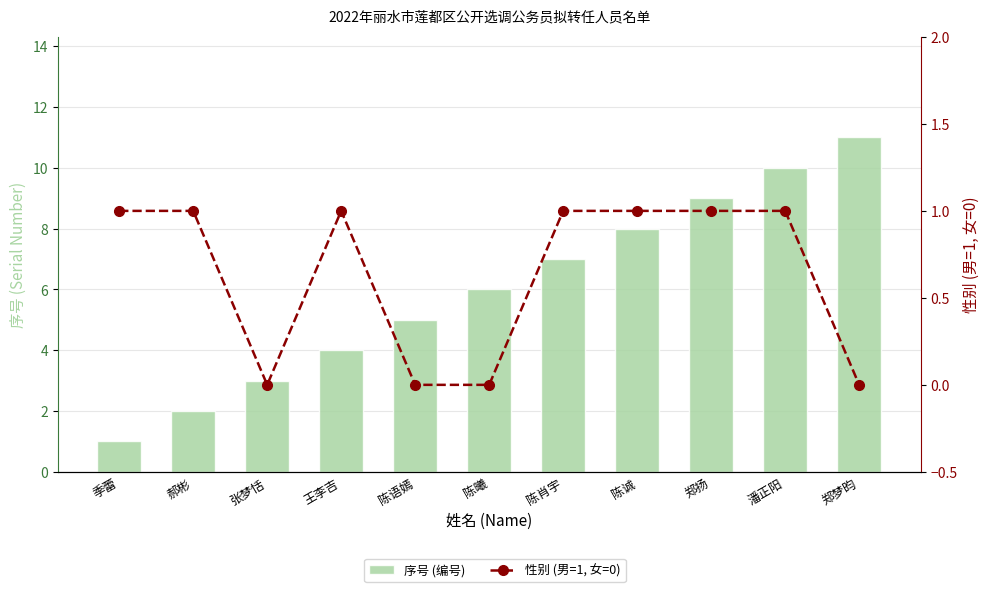

What is the sum of all 序号 (编号) values?

66